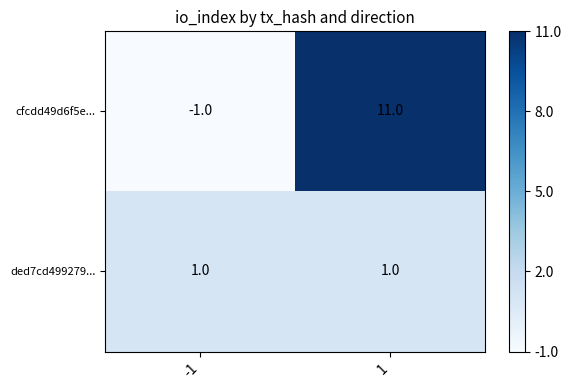

What is the approximate value of cfcdd49d6f5e... at 1?

11